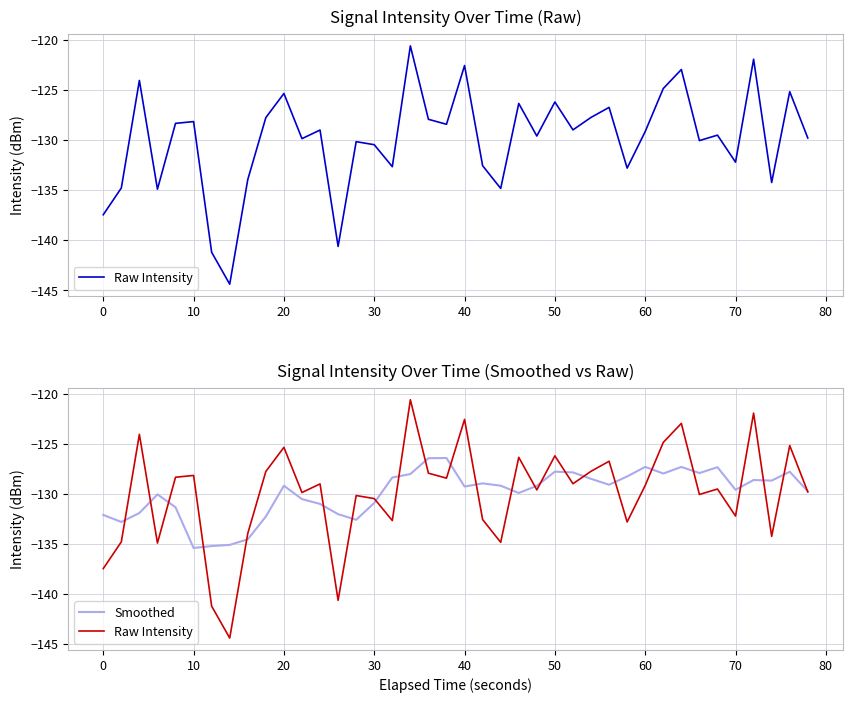

True or false: Smoothed has more than 1 points higher than both neighbors.

True